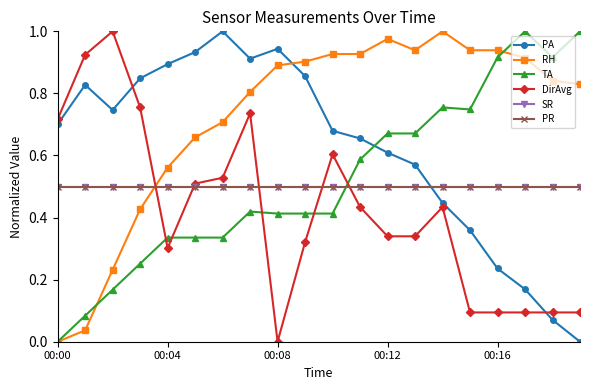

What is the difference between the maximum and minimum values in the RH series?

1.0